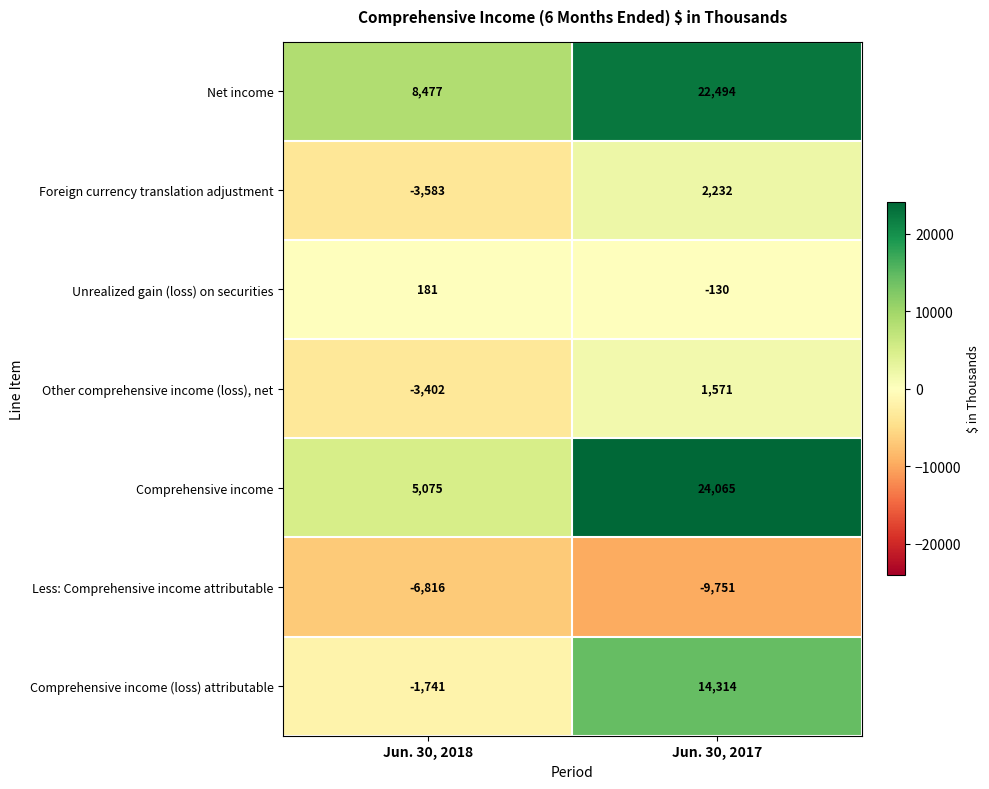

At which category is the sum across all series the highest?

Jun. 30, 2017